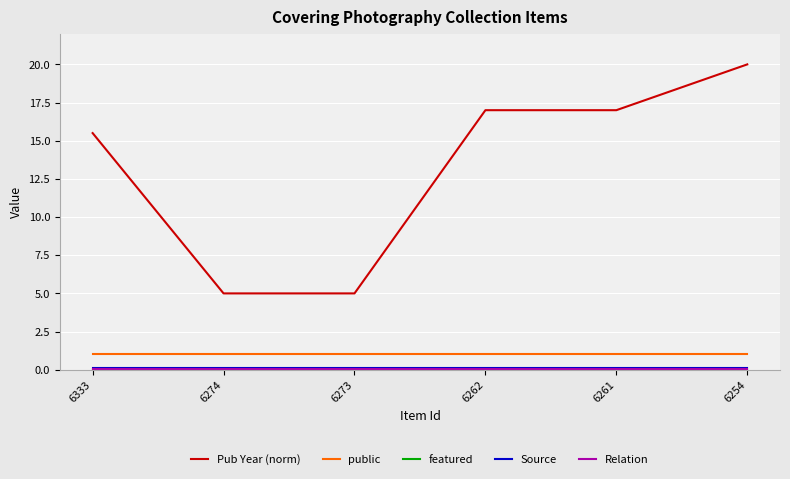

What is the maximum value shown in the chart?

20.0